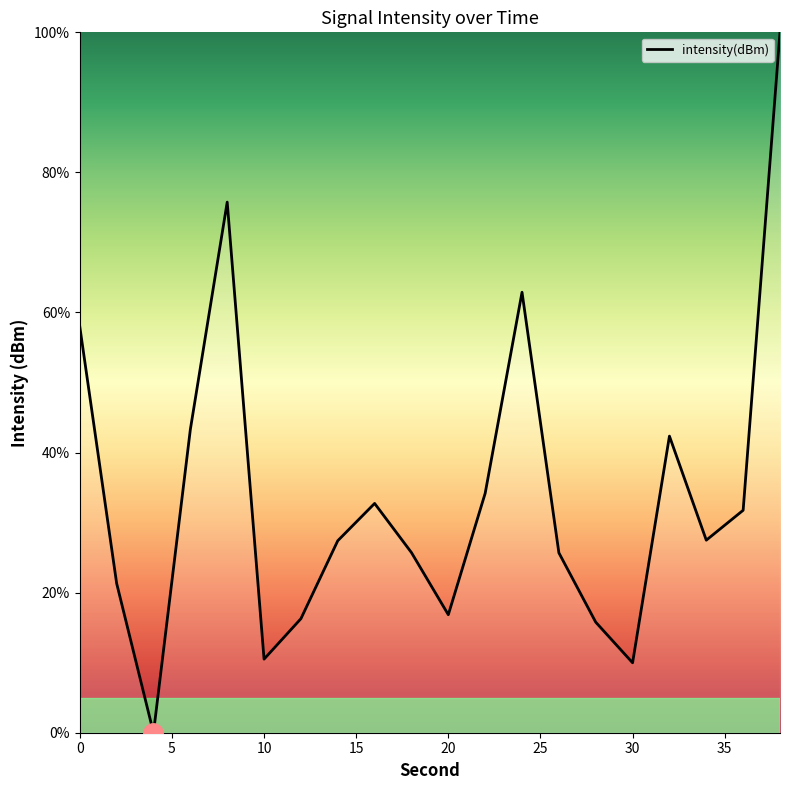

What is the average value?

33.9